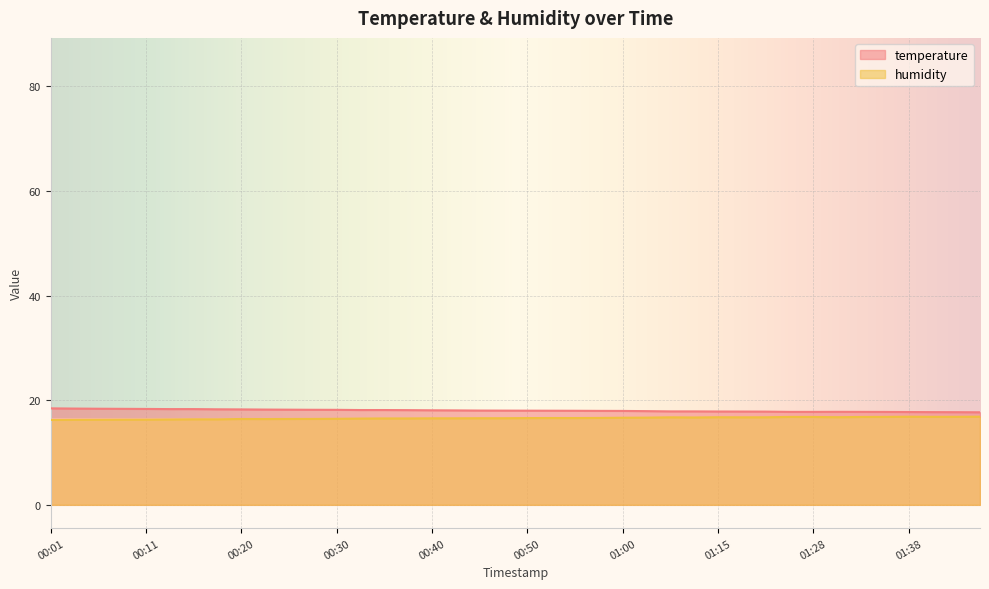

True or false: humidity and temperature intersect in this chart.

False